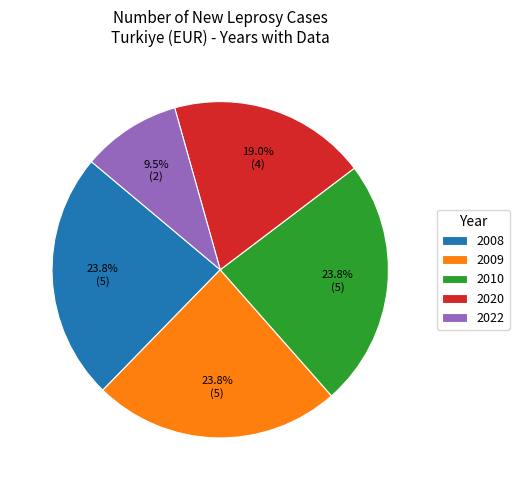

Approximately how many times larger is the value at 2008 compared to 2022?

2.5